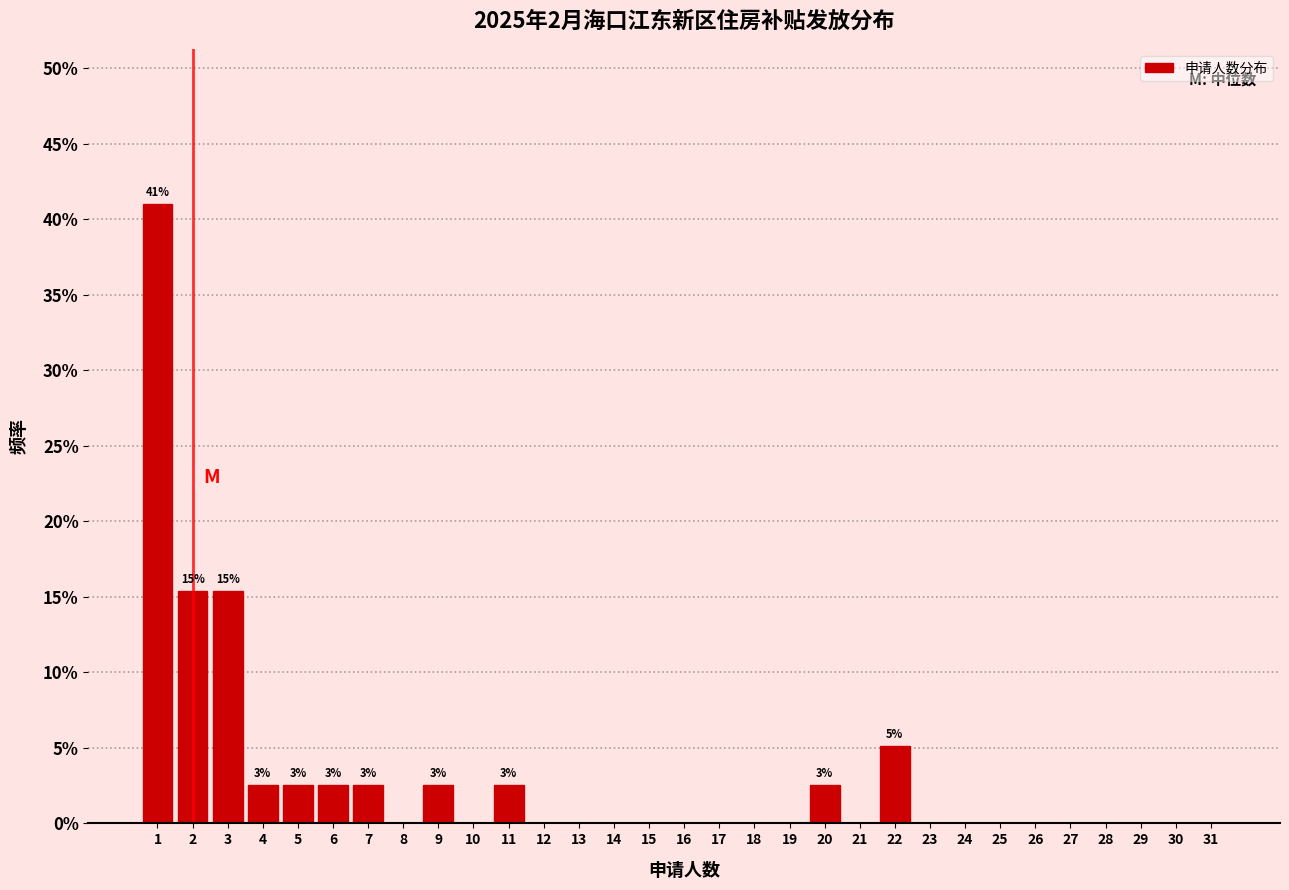

The value at 5 is 2.6. True or false?

True